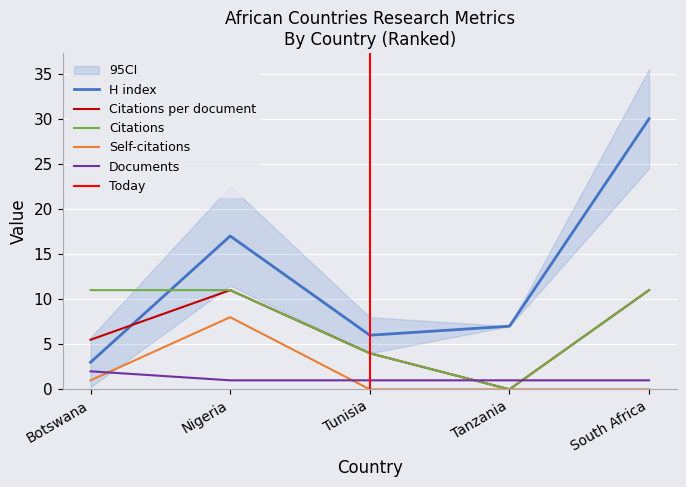

At how many categories does at least one series exceed 8?

3